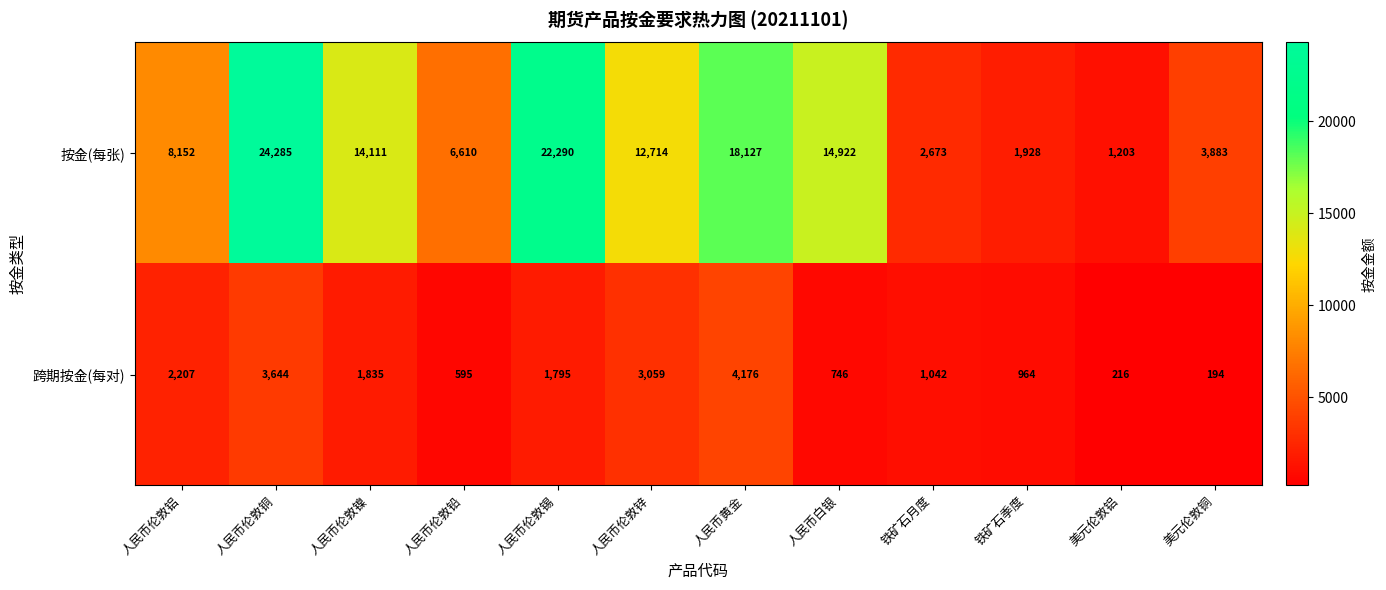

Reading right to left, transcribe all the data shown in this chart.

按金(每张): 美元伦敦铜=3883	美元伦敦铝=1203	铁矿石季度=1928	铁矿石月度=2673	人民币白银=14922	人民币黄金=18127	人民币伦敦锌=12714	人民币伦敦锡=22290	人民币伦敦铅=6610	人民币伦敦镍=14111	人民币伦敦铜=24285	人民币伦敦铝=8152
跨期按金(每对): 美元伦敦铜=194	美元伦敦铝=216	铁矿石季度=964	铁矿石月度=1042	人民币白银=746	人民币黄金=4176	人民币伦敦锌=3059	人民币伦敦锡=1795	人民币伦敦铅=595	人民币伦敦镍=1835	人民币伦敦铜=3644	人民币伦敦铝=2207